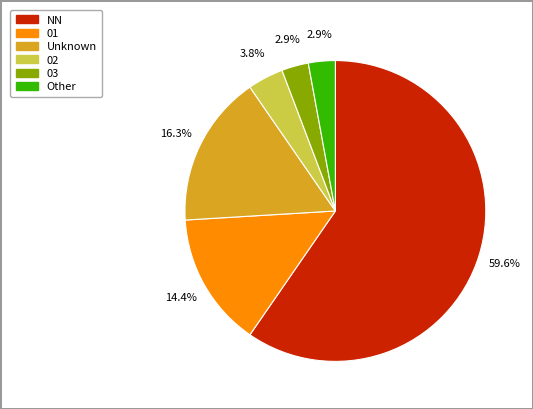

To the nearest percent, what is the difference between the largest and smallest slice percentages?

57%